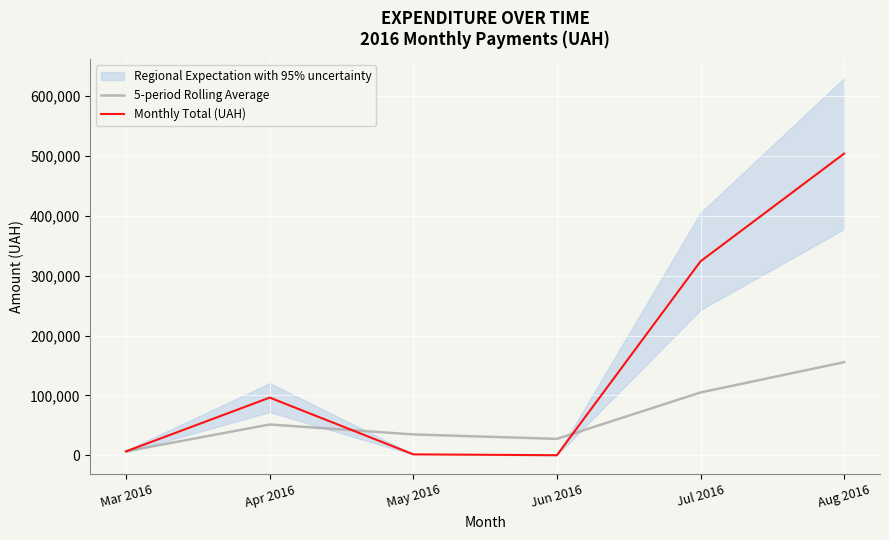

Is the value of 5-period Rolling Average at Aug 2016 greater than the value of Monthly Total (UAH) at May 2016?

Yes